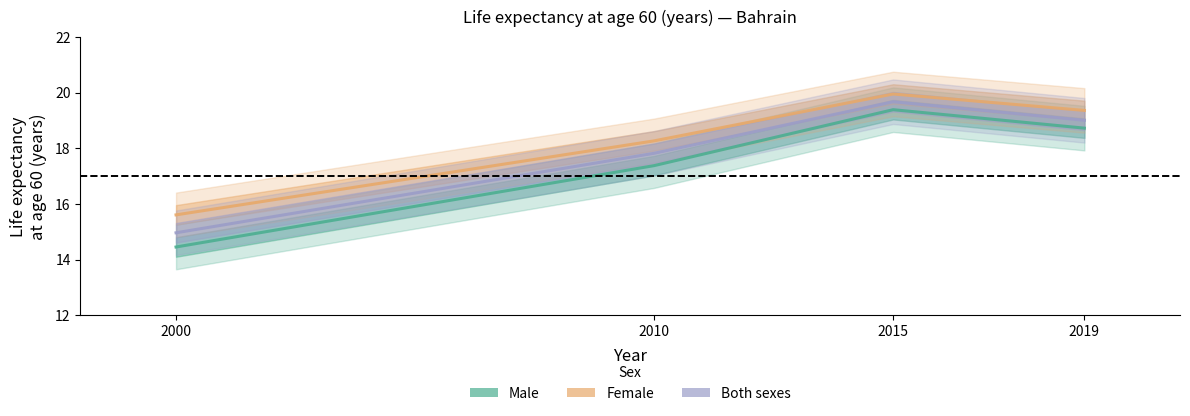

What is the spread (max minus min) of values at 2000?

1.2